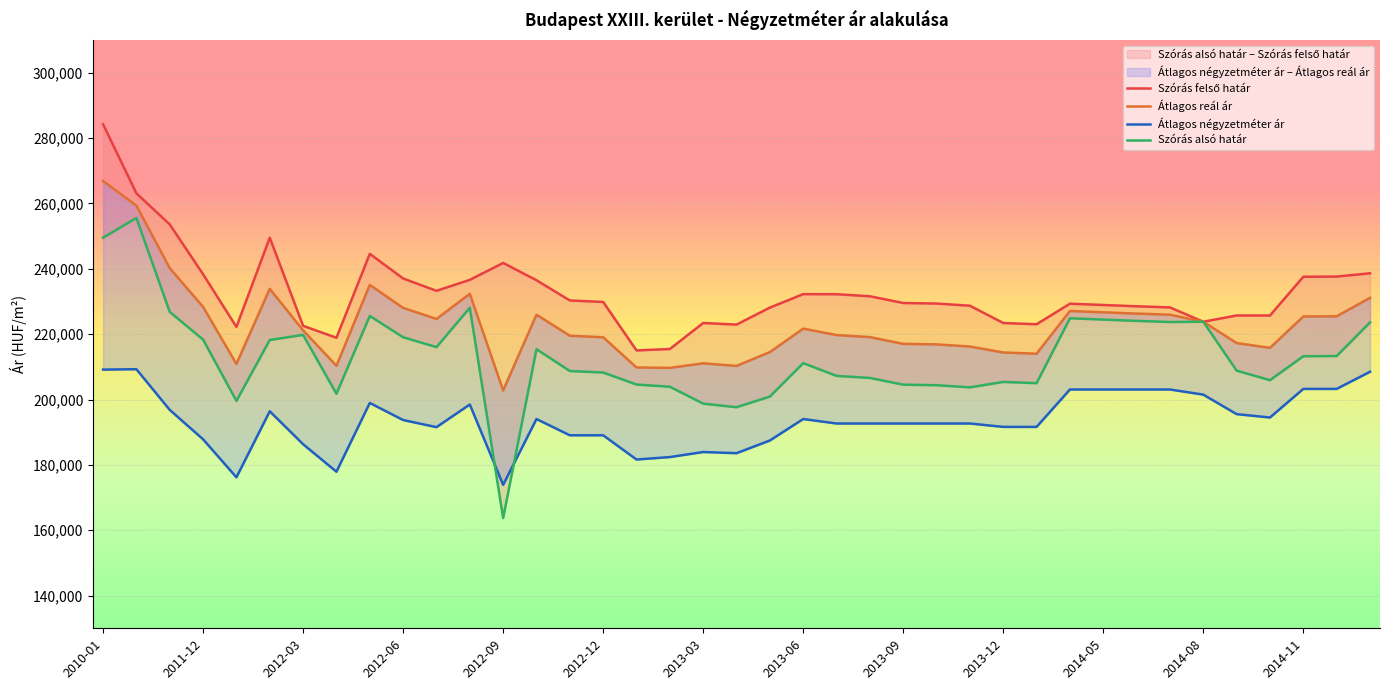

Is the value of Szórás alsó határ at 2015-01 greater than the value of Átlagos négyzetméter ár at 2013-01?

Yes